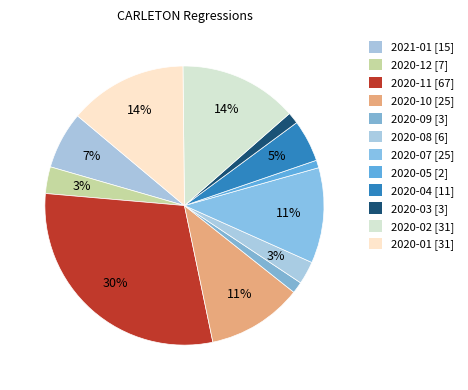

To the nearest percent, what is the combined percentage of 2020-09 and 2020-04?

6%